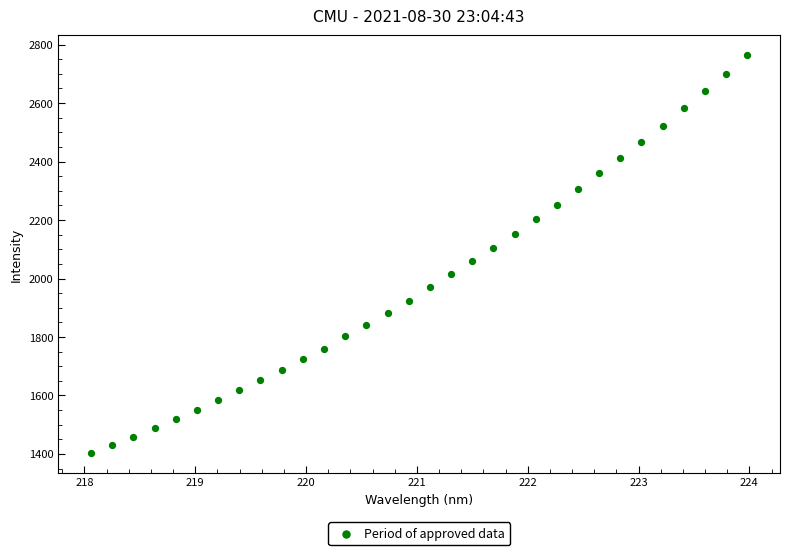

What is the range of Y values (max minus min)?

1359.6